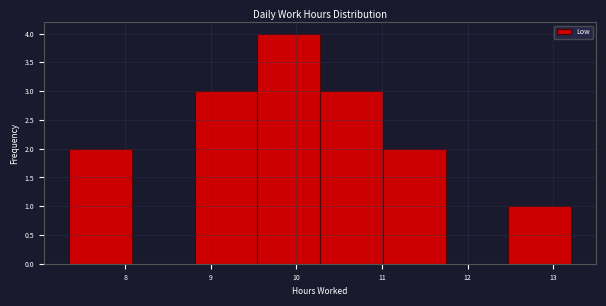

Reading left to right, list every bar in this chart as the range it spans on the x-axis followed by its height. Neither the bar edges nor the heights are printed on the chart, so give them approximately, as read against the axes.

7.3 to 8.1: 2
8.1 to 8.8: 0
8.8 to 9.5: 3
9.5 to 10.3: 4
10.3 to 11.0: 3
11.0 to 11.7: 2
11.7 to 12.5: 0
12.5 to 13.2: 1